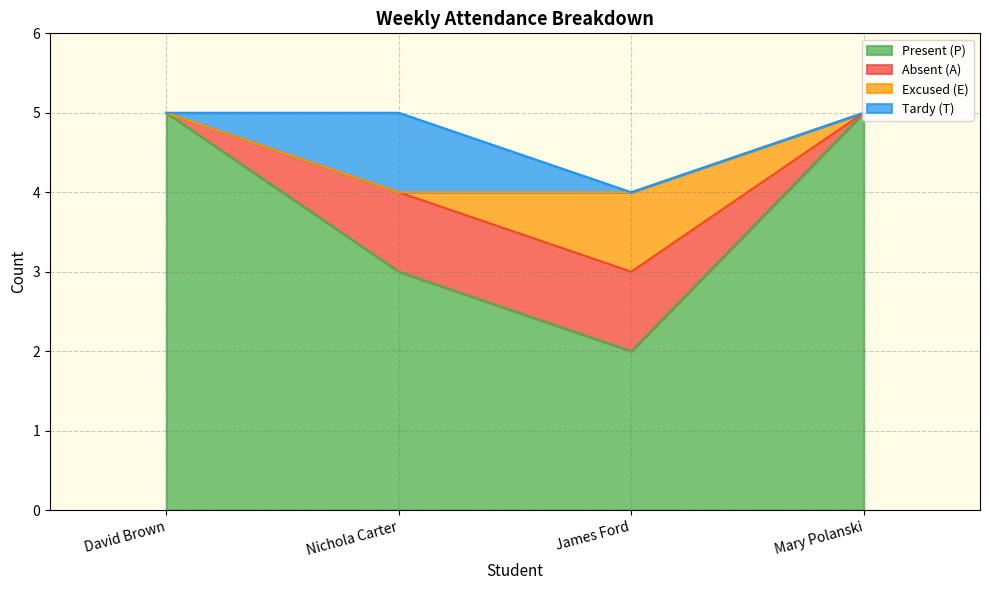

Which series has the largest range (max minus min)?

Present (P)